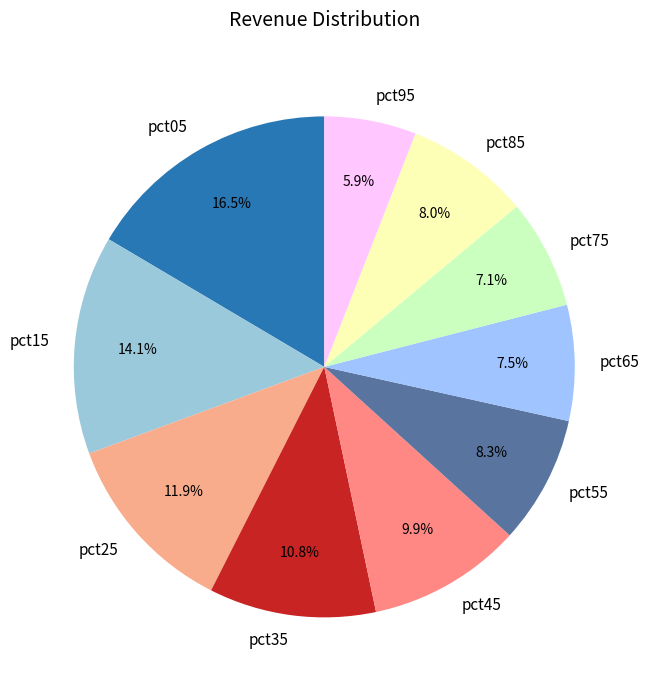

To the nearest percent, what is the average slice percentage?

10%